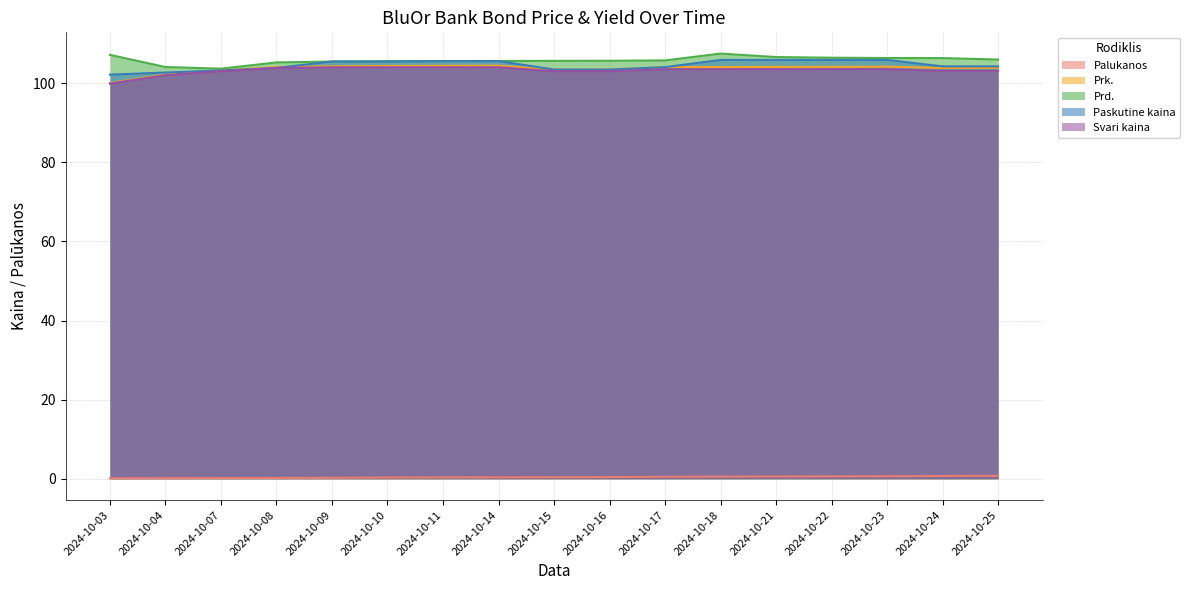

What is the spread (max minus min) of values at 2024-10-15?

105.2